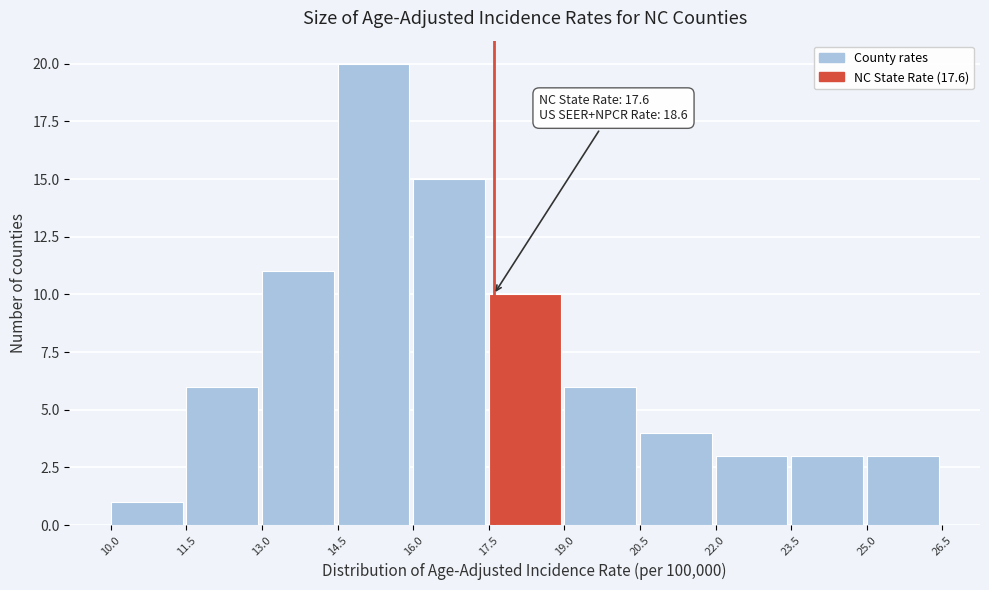

Which range on the x-axis has the tallest bar?

14.5 to 16.0